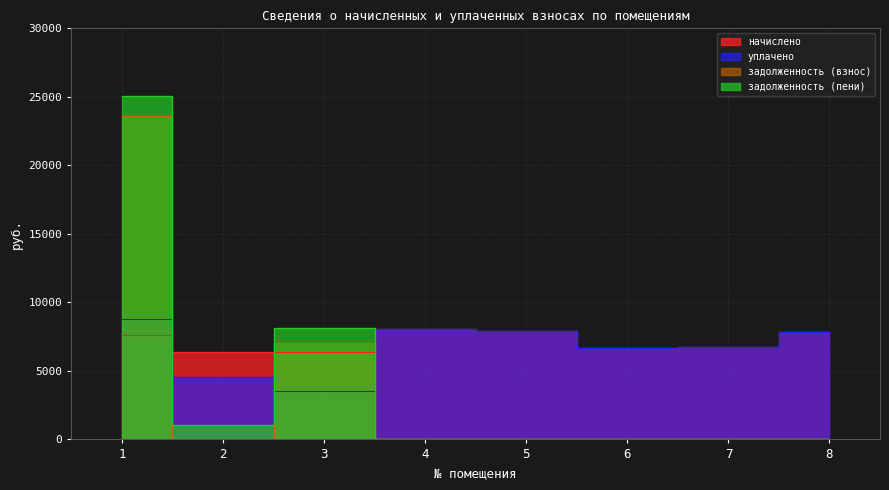

Reading left to right, extract all data points from this chart.

начислено: 1=7603.2	2=6374.4	3=6343.7	4=8064.0	5=7941.2	6=6697.0	7=6727.7	8=7849.0
уплачено: 1=8797.5	2=4574.8	3=3500.0	4=8064.0	5=7941.2	6=6697.0	7=6727.7	8=7849.0
задолженность (взнос): 1=23623.1	2=0.0	3=7020.3	4=0.0	5=0.0	6=0.0	7=0.0	8=0.0
задолженность (пени): 1=25048.7	2=1060.1	3=8106.2	4=0.0	5=0.0	6=0.0	7=0.0	8=0.0